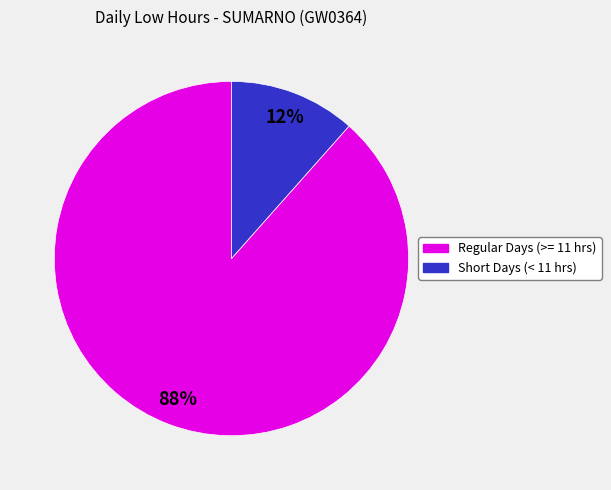

To the nearest percent, what is the average slice percentage?

50%